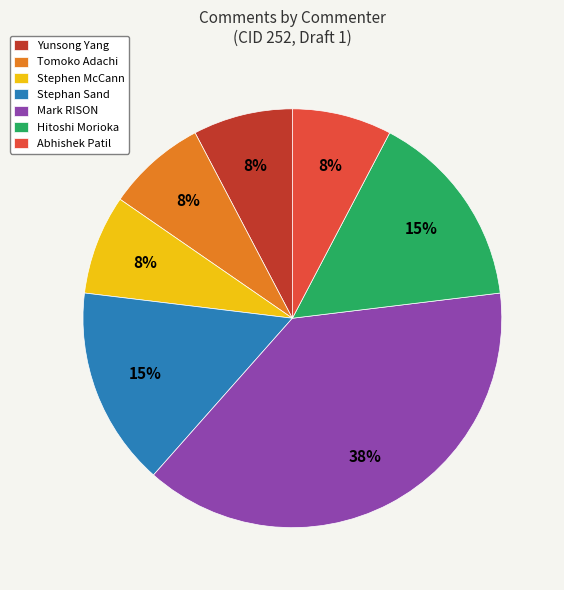

Which has a higher value, Hitoshi Morioka or Tomoko Adachi?

Hitoshi Morioka